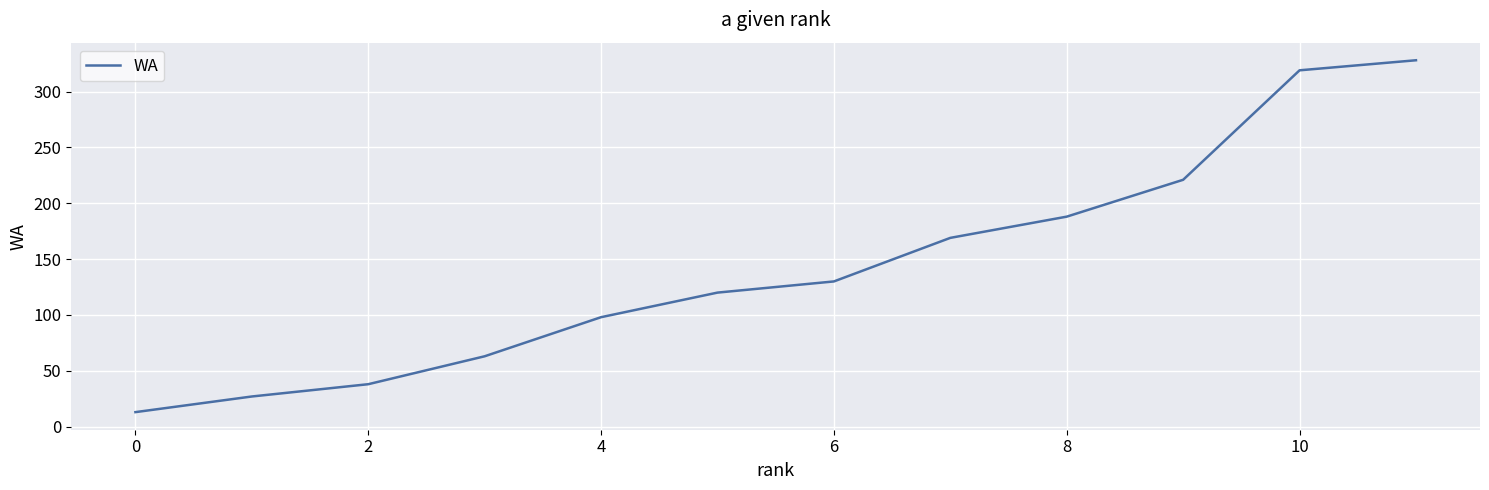

What is the maximum value shown in the chart?

328